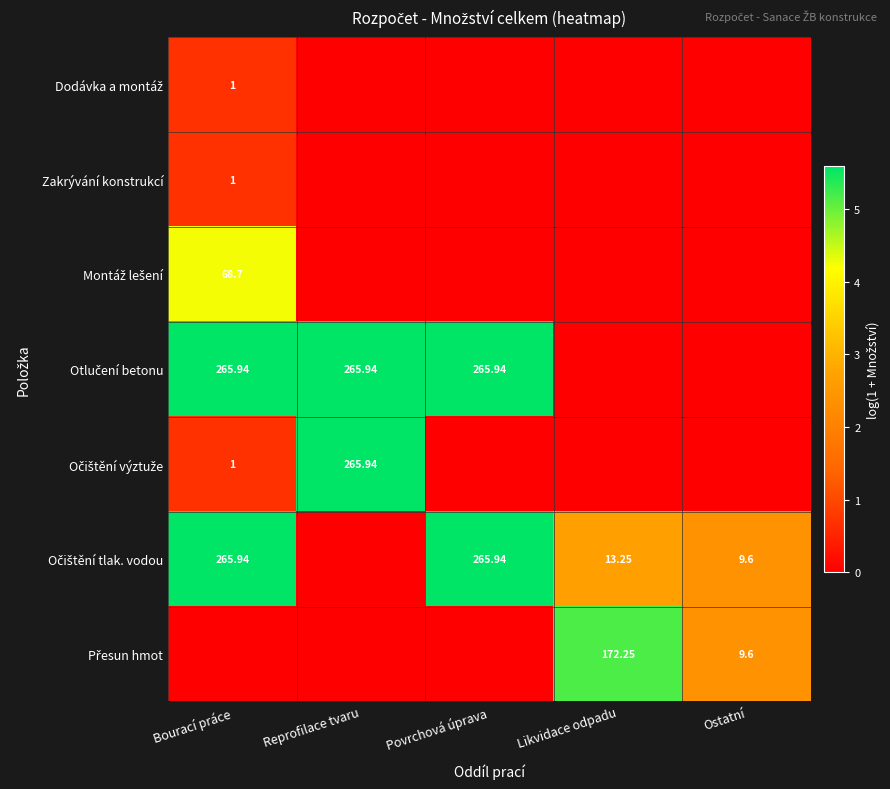

How many data points in Otlučení betonu are above 5?

3